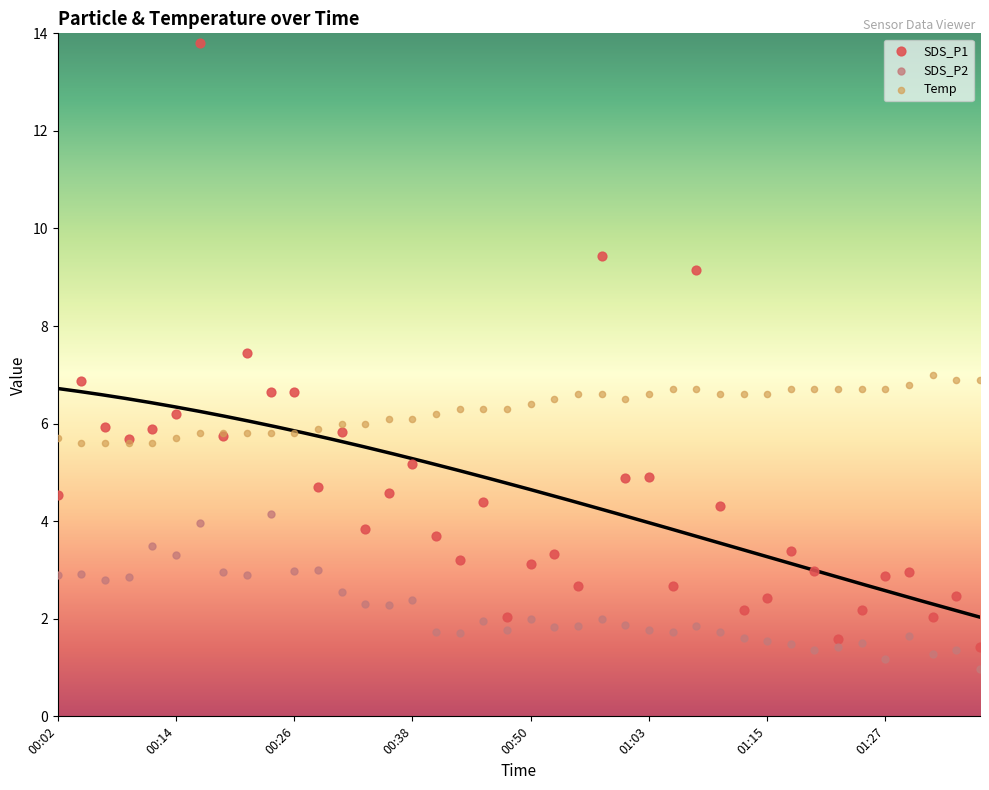

Which series has the widest spread of Y values?

SDS_P1